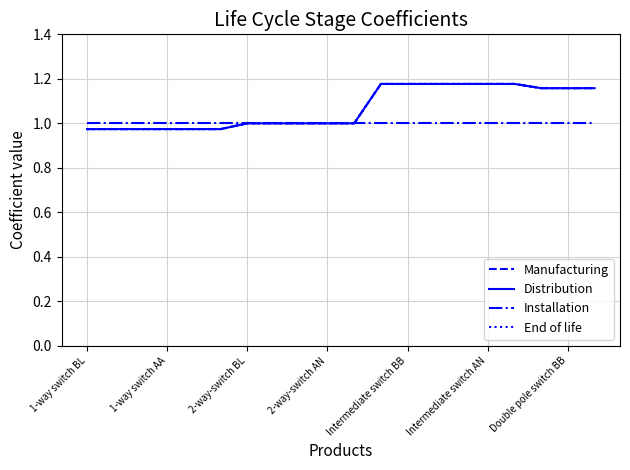

Does the chart display data point markers on the line(s)?

No